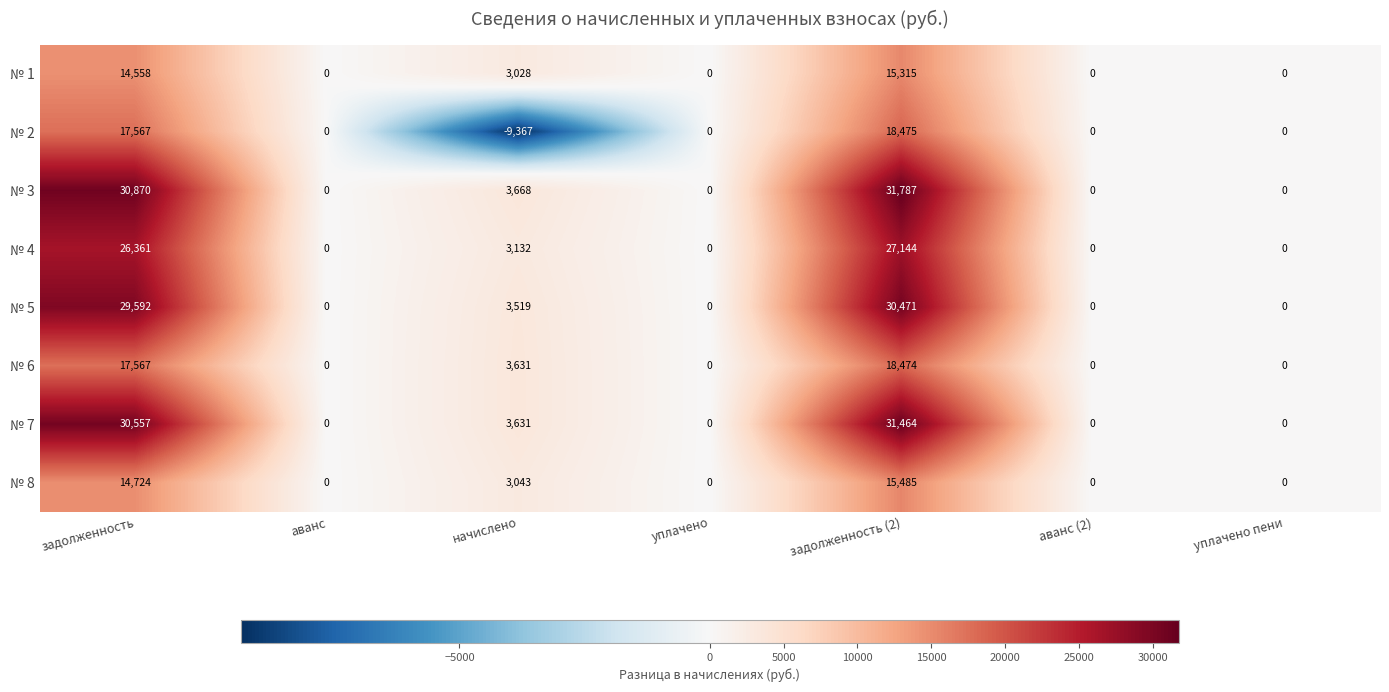

How many distinct data groups are displayed?

8